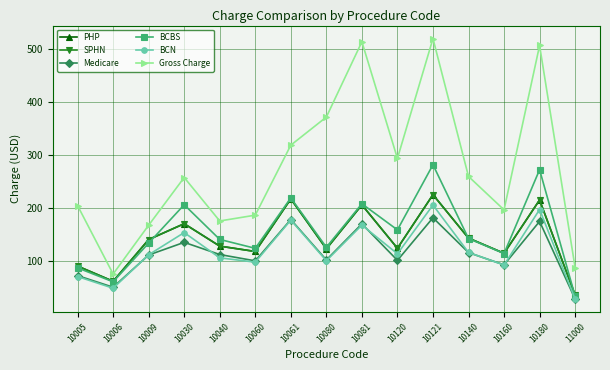

True or false: SPHN and Medicare cross at least once.

False